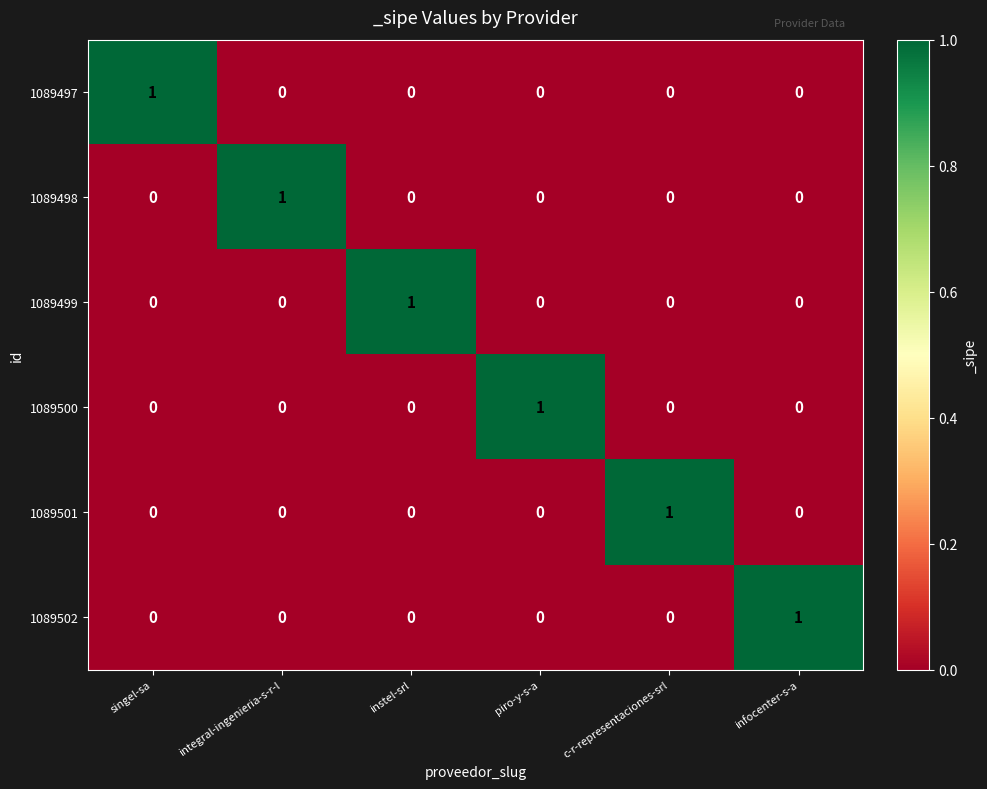

True or false: 1089502 has a value of -1 at c-r-representaciones-srl.

False